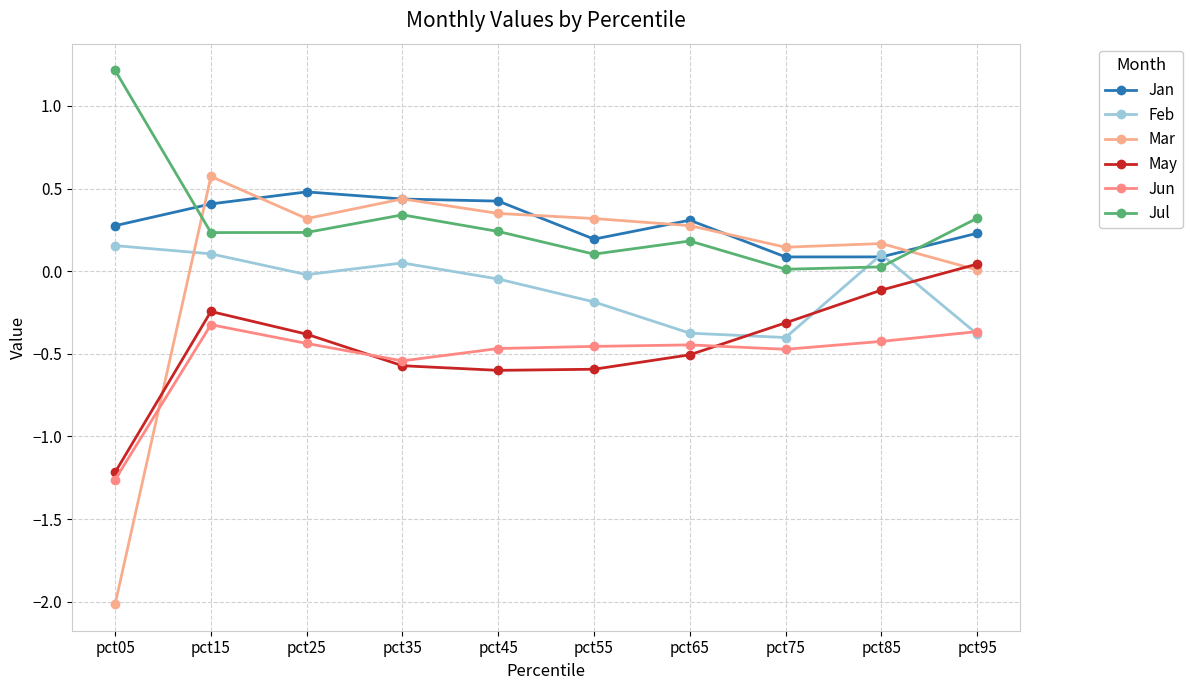

True or false: Jan and May intersect in this chart.

False